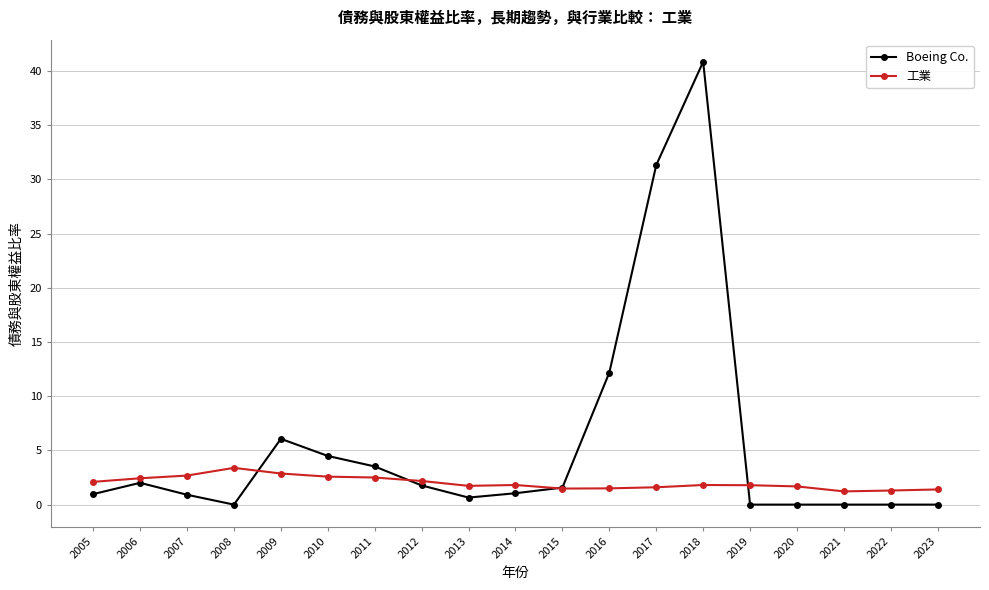

What is the greatest value displayed?

40.9